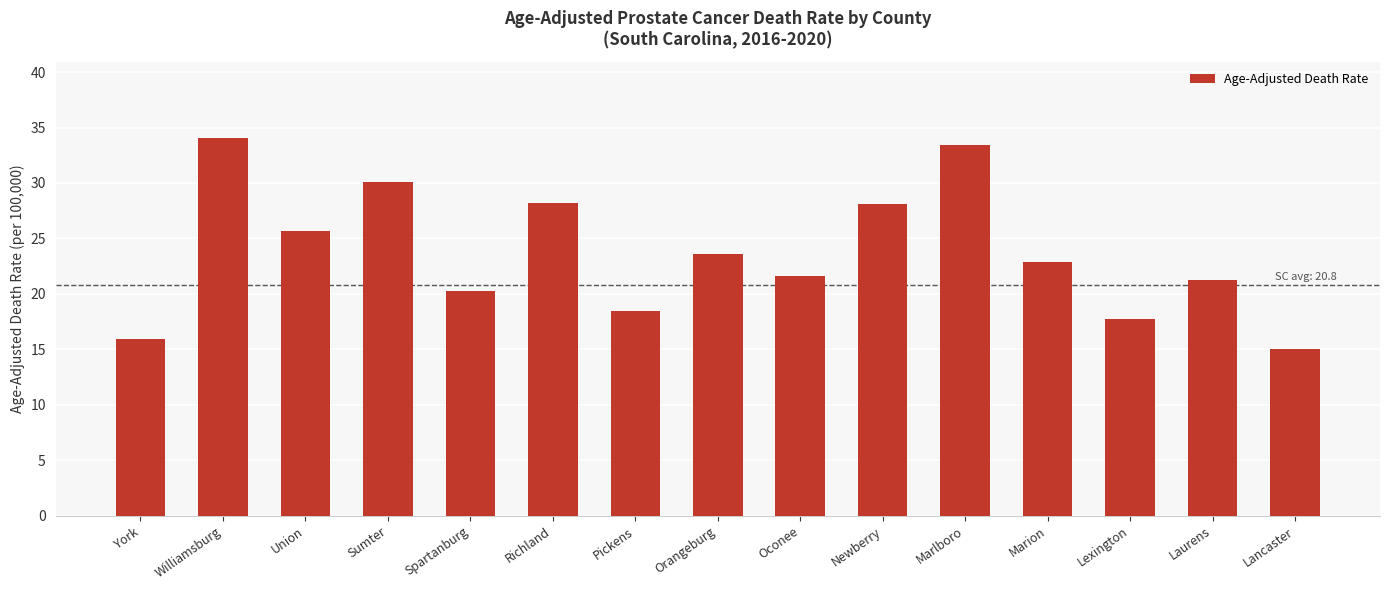

What value does the data have at Union?

25.7